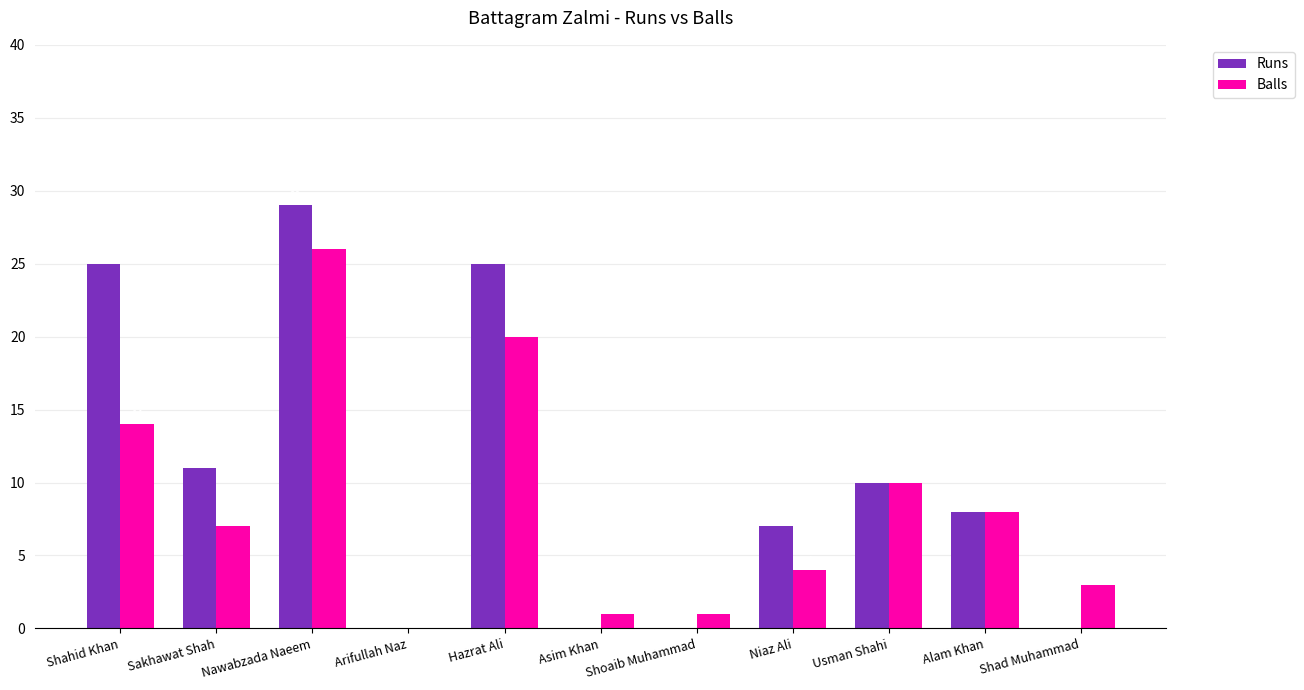

What are all the series names shown in the legend?

Runs, Balls